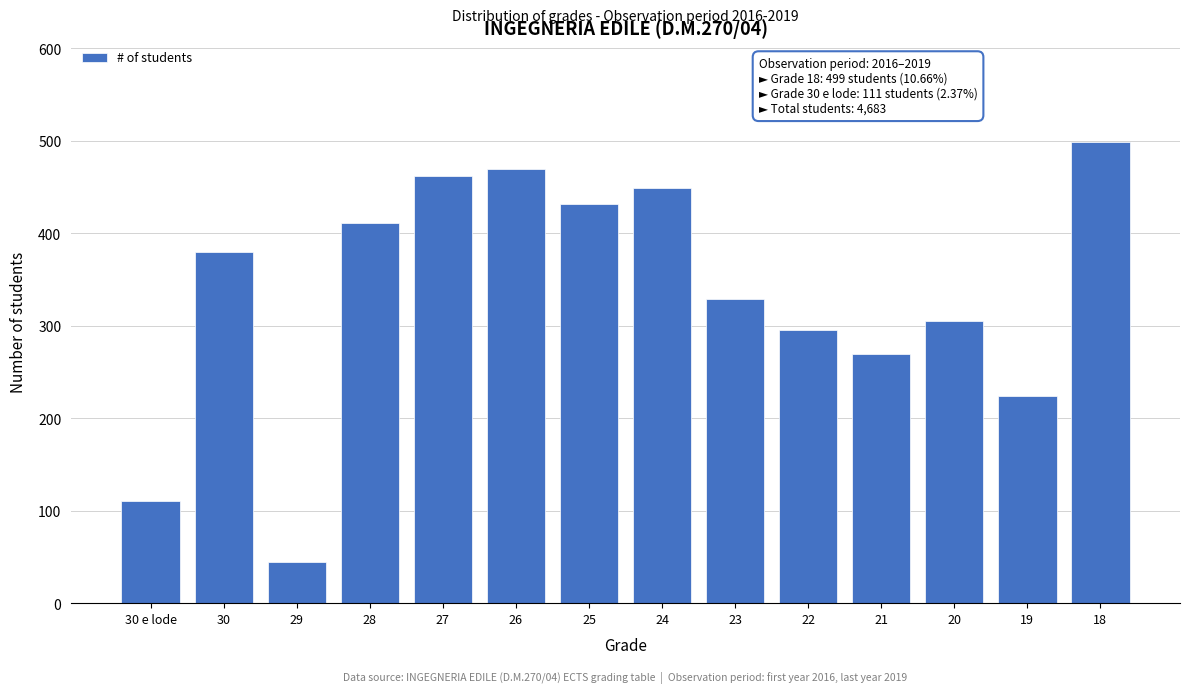

Reading left to right, what are all the values shown in this chart?

30 e lode=111	30=380	29=45	28=411	27=462	26=470	25=432	24=449	23=329	22=296	21=270	20=305	19=224	18=499